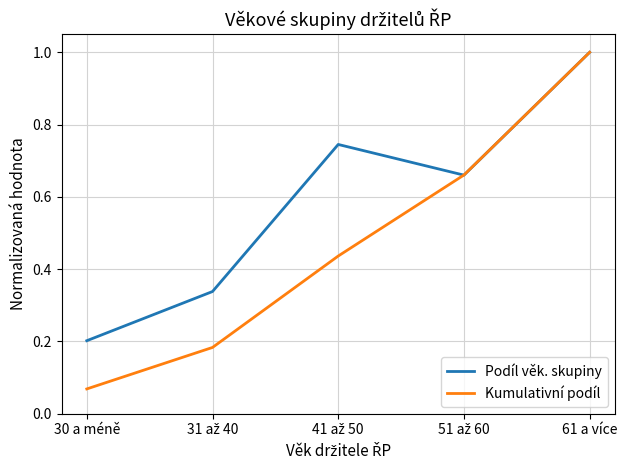

True or false: Podíl věk. skupiny has a value of 0.2 at 30 a méně.

True